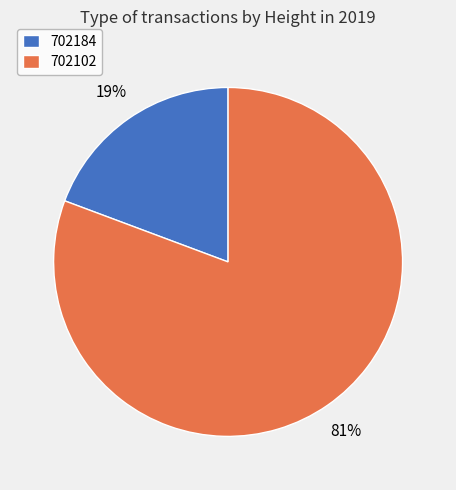

Count the number of slices in the pie.

2